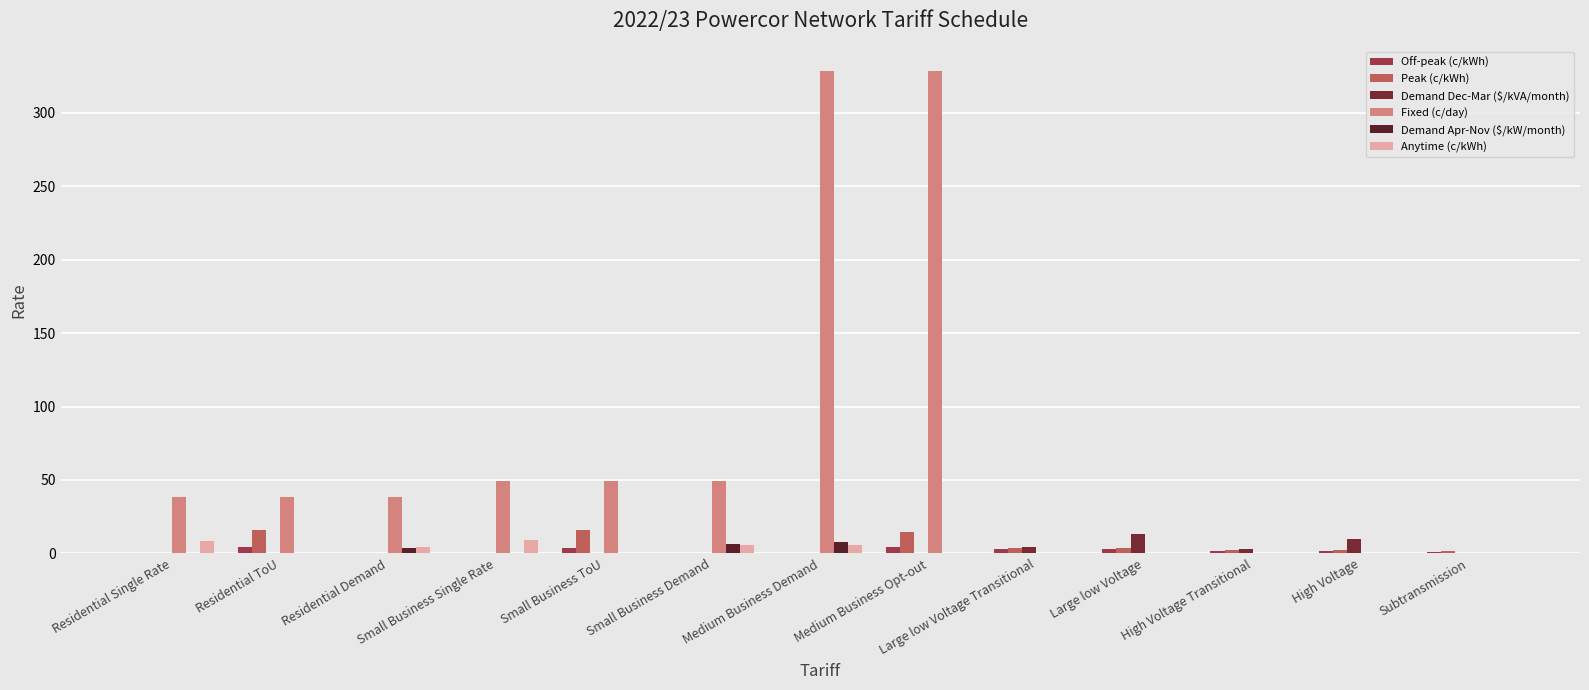

What are all the series names shown in the legend?

Off-peak (c/kWh), Peak (c/kWh), Demand Dec-Mar ($/kVA/month), Fixed (c/day), Demand Apr-Nov ($/kW/month), Anytime (c/kWh)